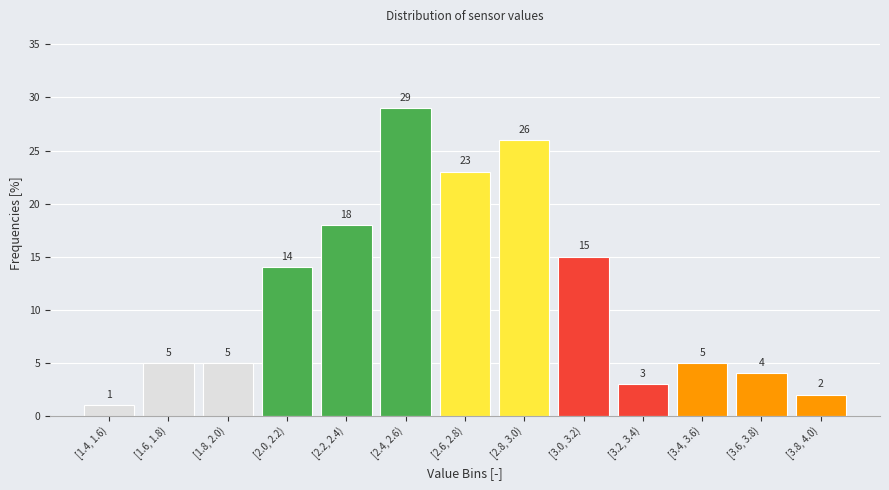

Reading left to right, list all the values displayed in this chart.

1	5	5	14	18	29	23	26	15	3	5	4	2